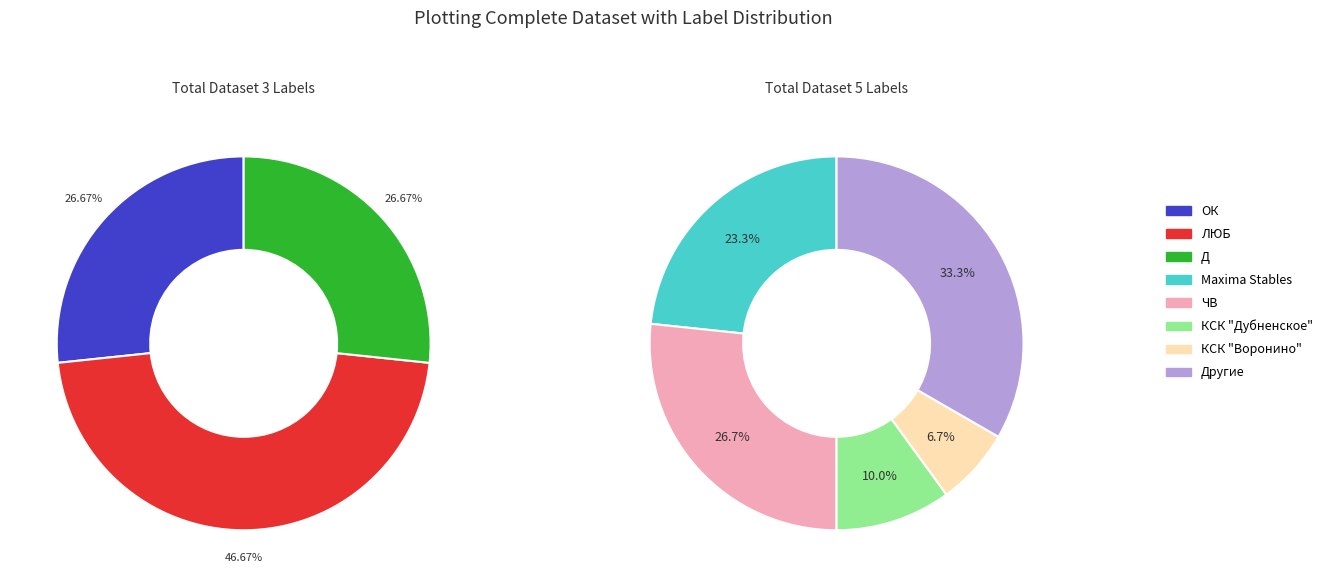

Between ЛЮБ and ОК+ЛЮБ, which is larger?

ОК+ЛЮБ